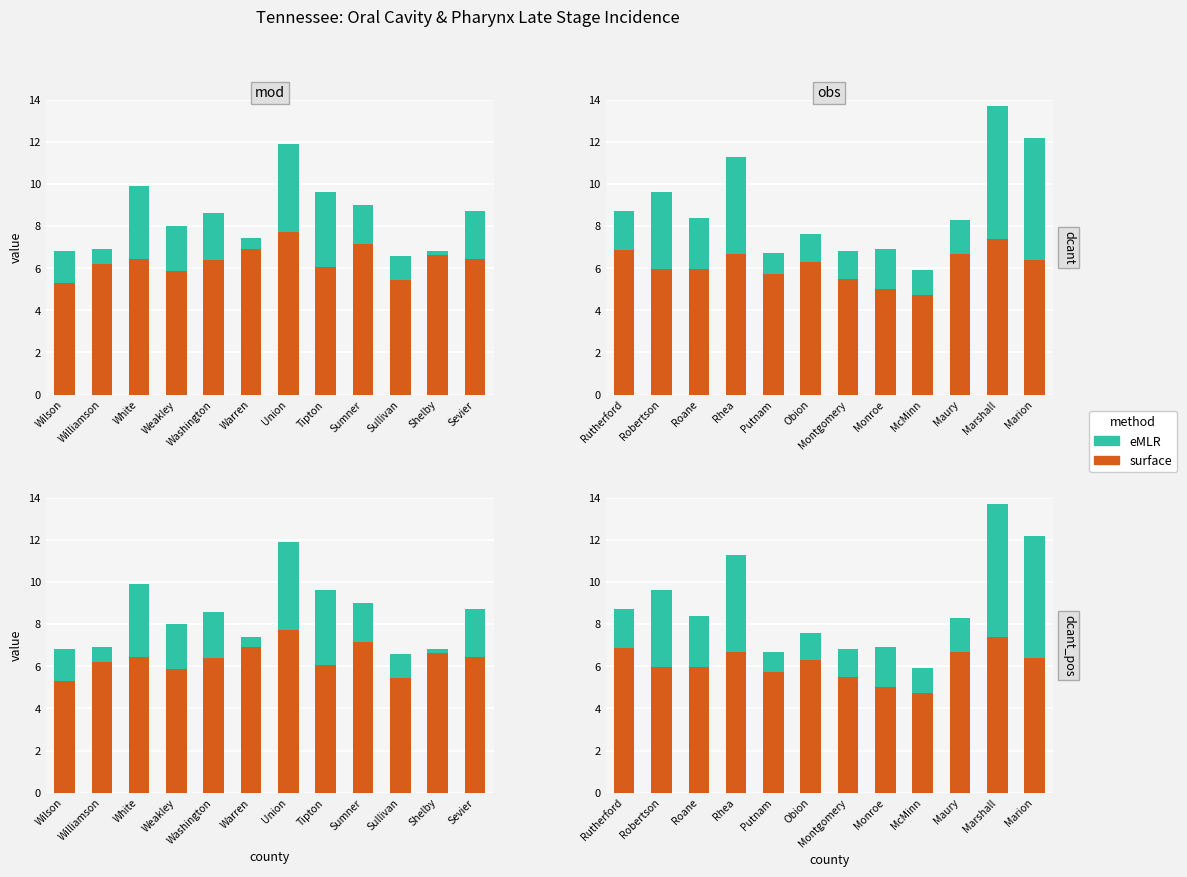

Does the chart contain any negative values?

No